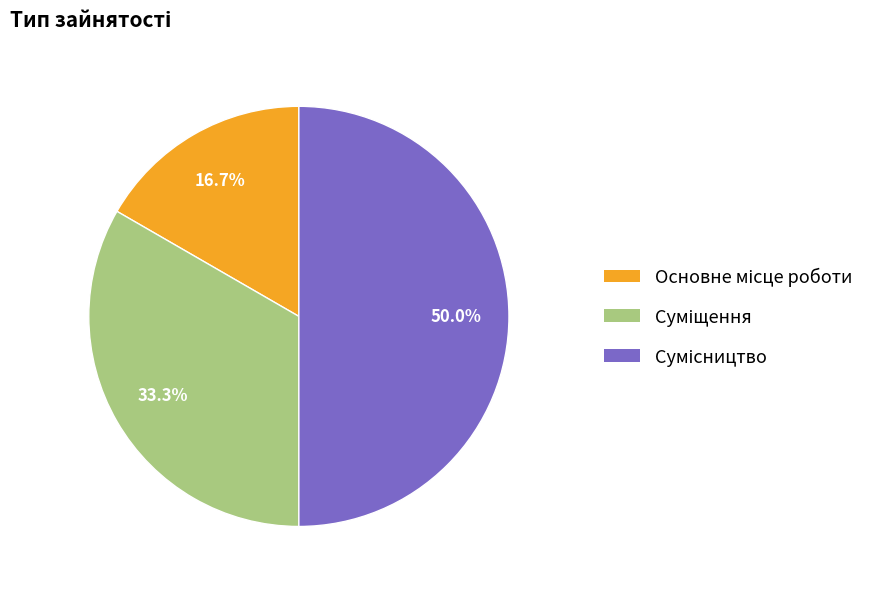

Which slice is the smallest?

Основне місце роботи